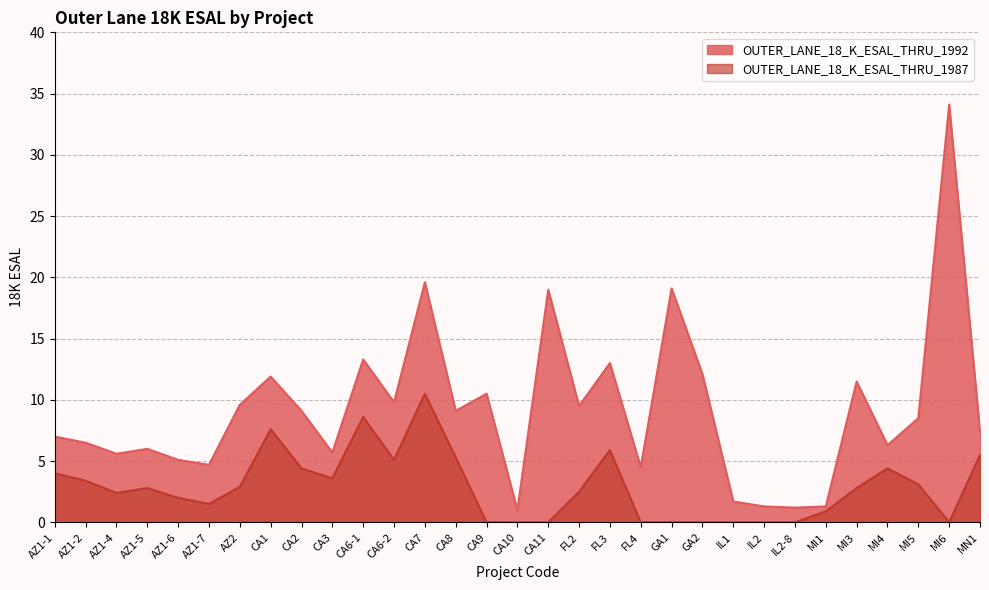

The value of OUTER_LANE_18_K_ESAL_THRU_1992 at FL4 is 4.5. True or false?

True